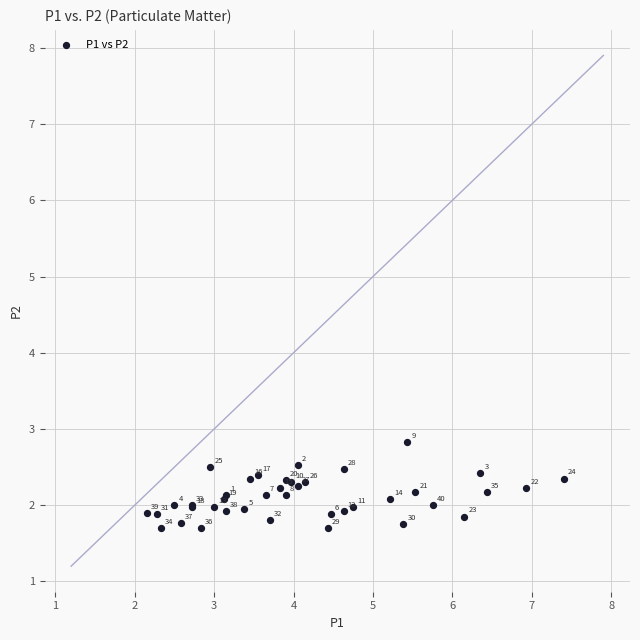

What Y value in the scatter plot is closest to 2?

2.0